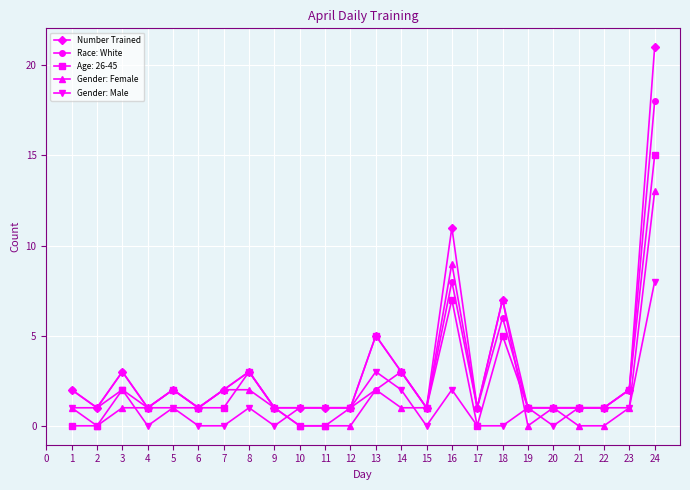

How many data points does each series have?

24